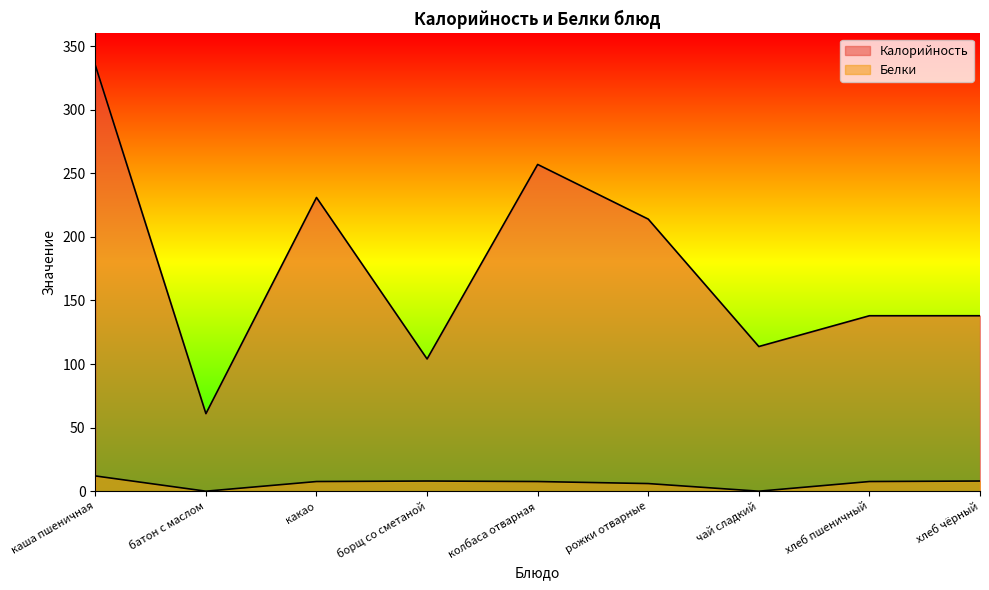

Reading left to right, list all the values displayed in this chart.

Калорийность: 335.0	61.0	231.0	104.0	257.0	214.0	113.8	138.0	138.0
Белки: 12.0	0.0	7.6	8.0	7.6	6.0	0.0	7.6	8.0